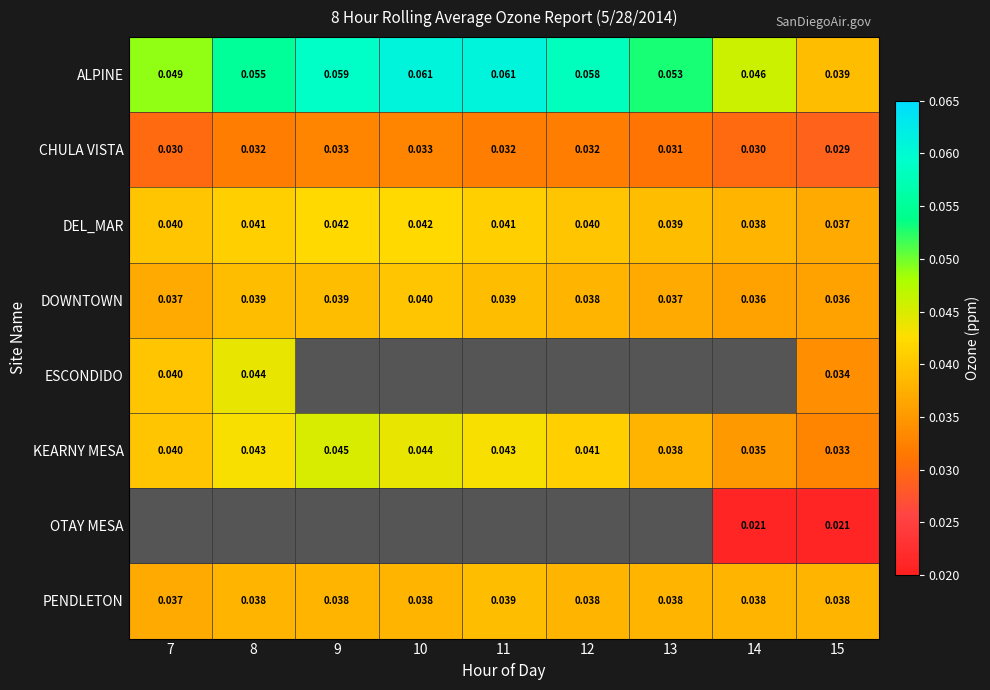

Is the value of DOWNTOWN at 11 greater than the value of OTAY MESA at 14?

Yes